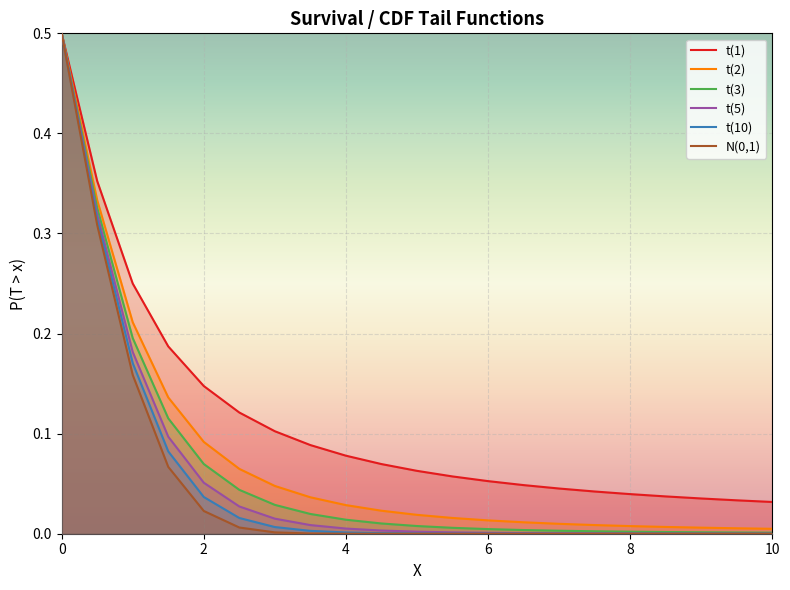

Which series has the widest spread of values?

N(0,1)